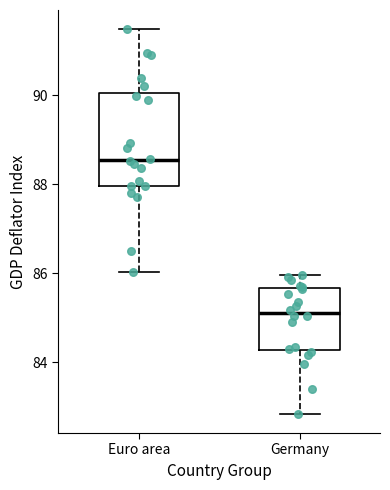

Reading left to right, transcribe this box plot: for each box, give where its median line is, the range the box spans, and where its two whiskers end, as read against the y-axis. The values are not printed on the chart, so give them approximately, as read against the axis.

Euro area: median 88.6, box 88.0 to 90.0, whiskers 86.0 to 91.4
Germany: median 85.2, box 84.2 to 85.6, whiskers 82.8 to 86.0